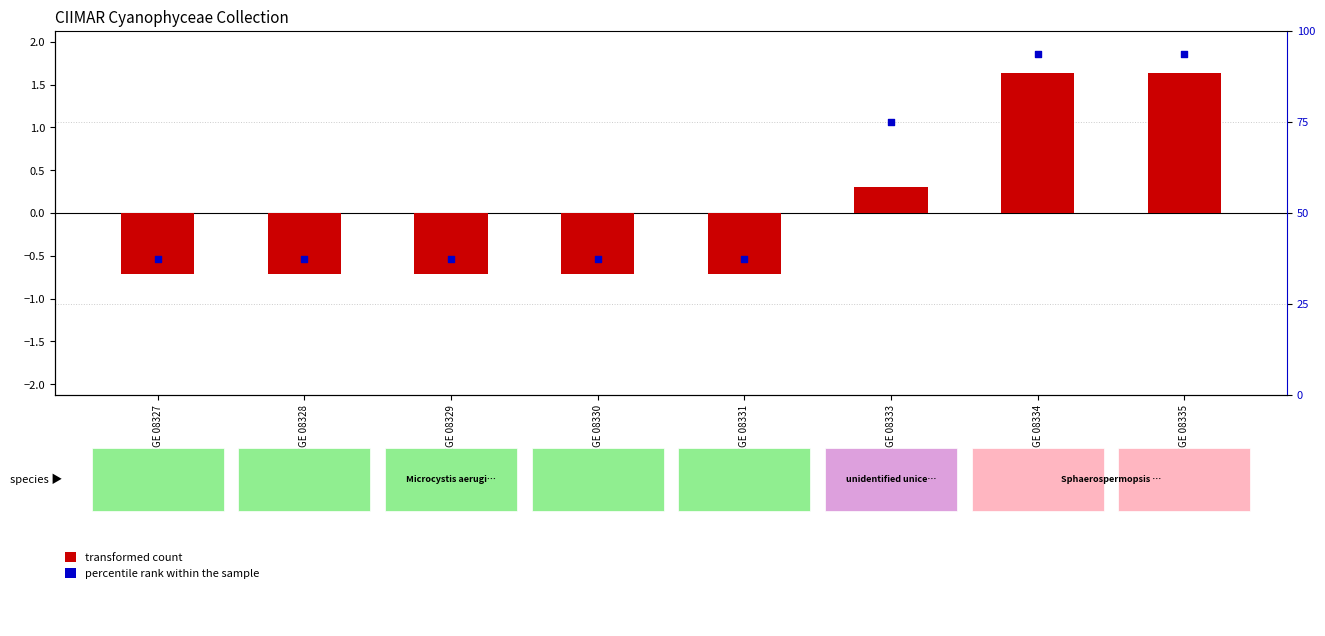

At how many categories does at least one series exceed 80?

2